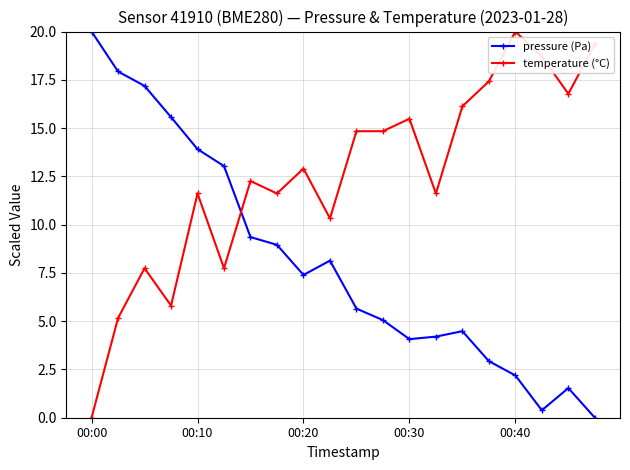

What is the sum of all pressure (Pa) values?

162.0